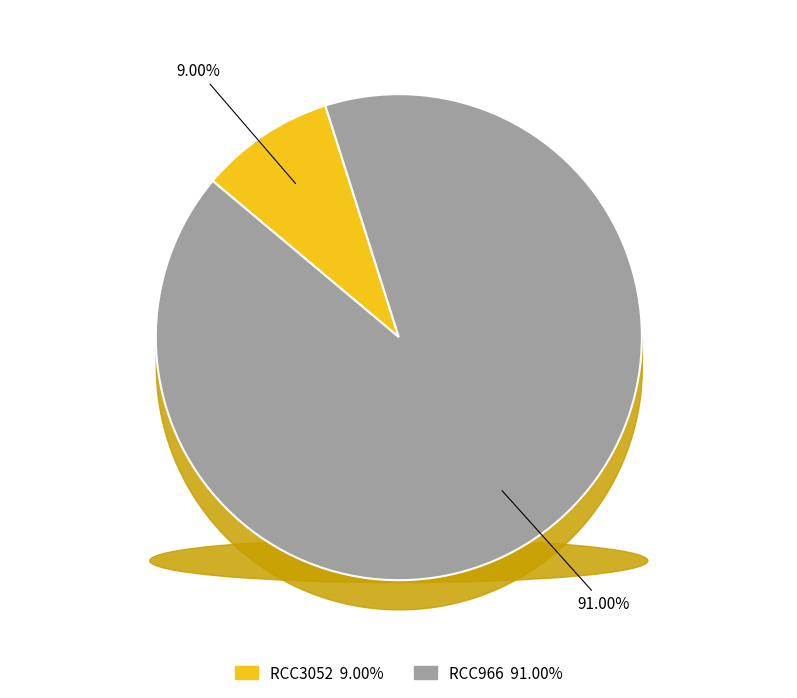

What is the ratio of the value at RCC3052 to the value at RCC966?

0.1